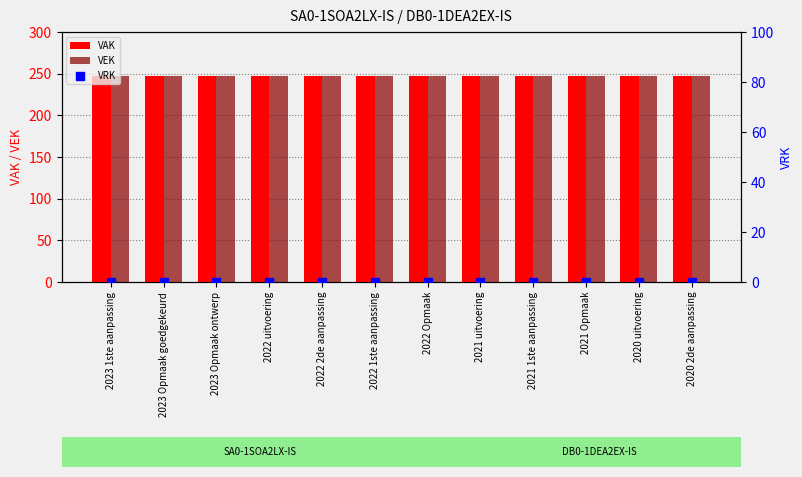

Which series has the largest total across all categories?

VAK